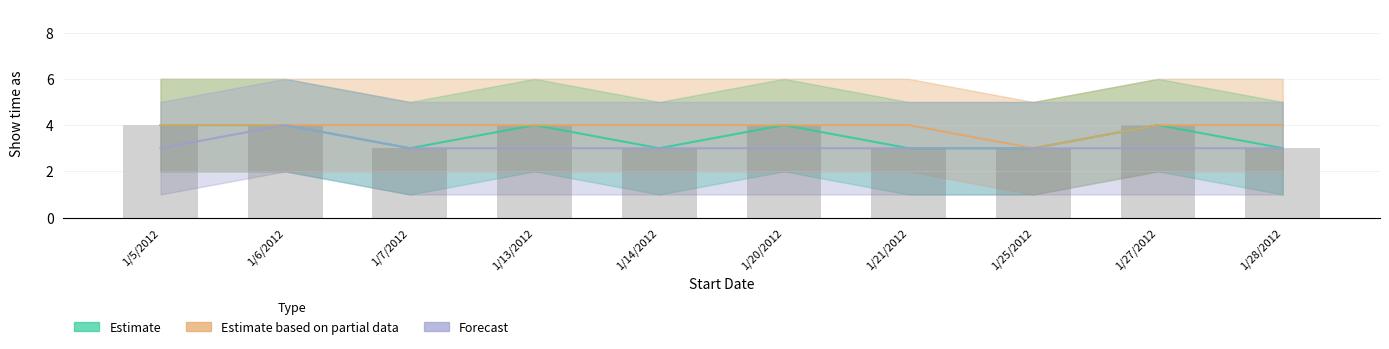

What is the smallest value displayed?

3